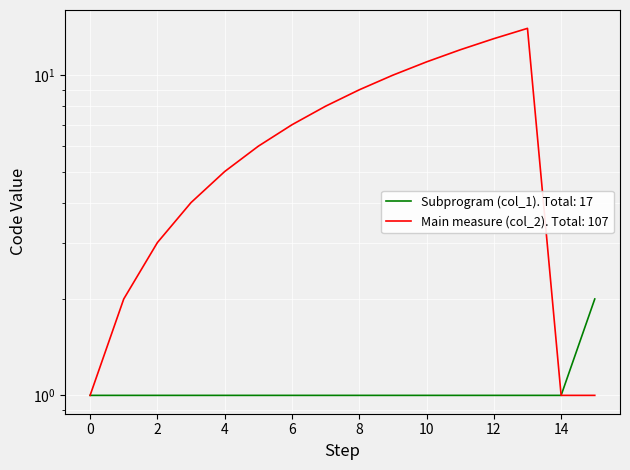

Is this an area chart (filled region under the line)?

No